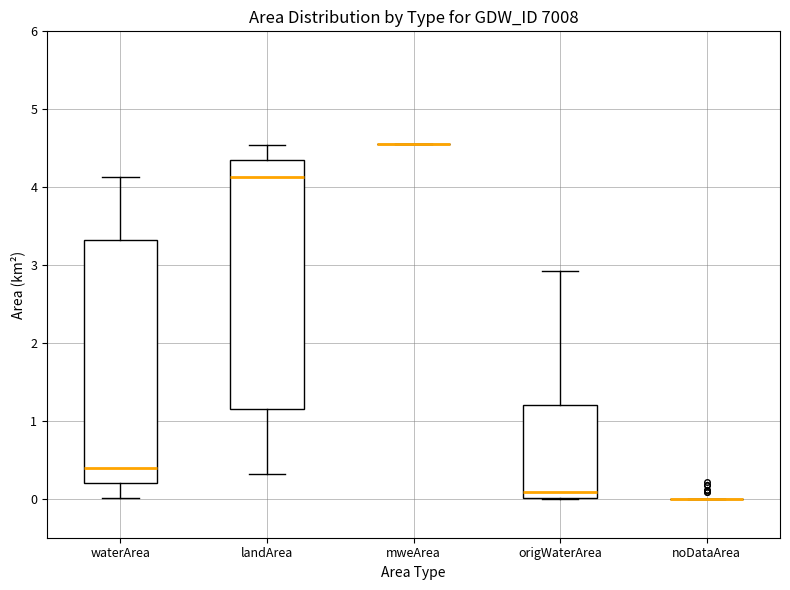

Reading left to right, read every box against the y-axis: the position of its median line, the range the box covers, and the ends of its whiskers. The values are not printed on the chart, so give them approximately, as read against the axis.

waterArea: median 0.4, box 0.2 to 3.3, whiskers 0.0 to 4.1
landArea: median 4.1, box 1.2 to 4.3, whiskers 0.3 to 4.5
mweArea: box collapsed to a line at 4.6, whiskers 4.6 to 4.6
origWaterArea: median 0.1, box 0.0 to 1.2, whiskers 0.0 to 2.9
noDataArea: box collapsed to a line at 0.0, whiskers 0.0 to 0.0